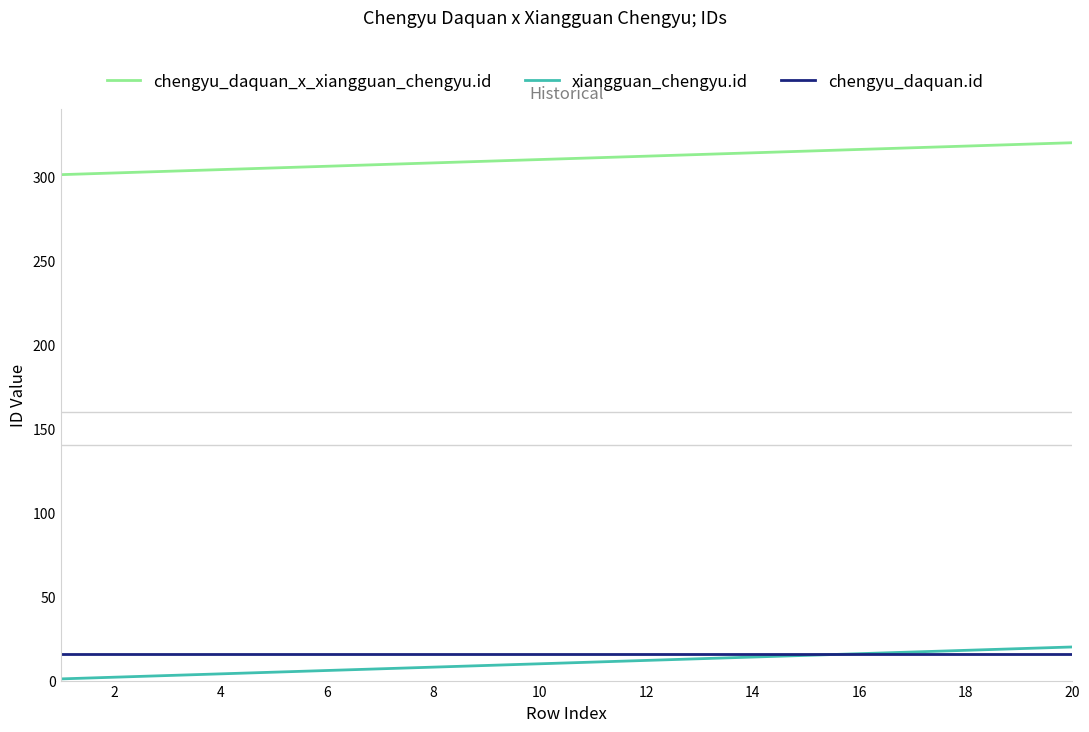

At how many categories does at least one series exceed 293?

20